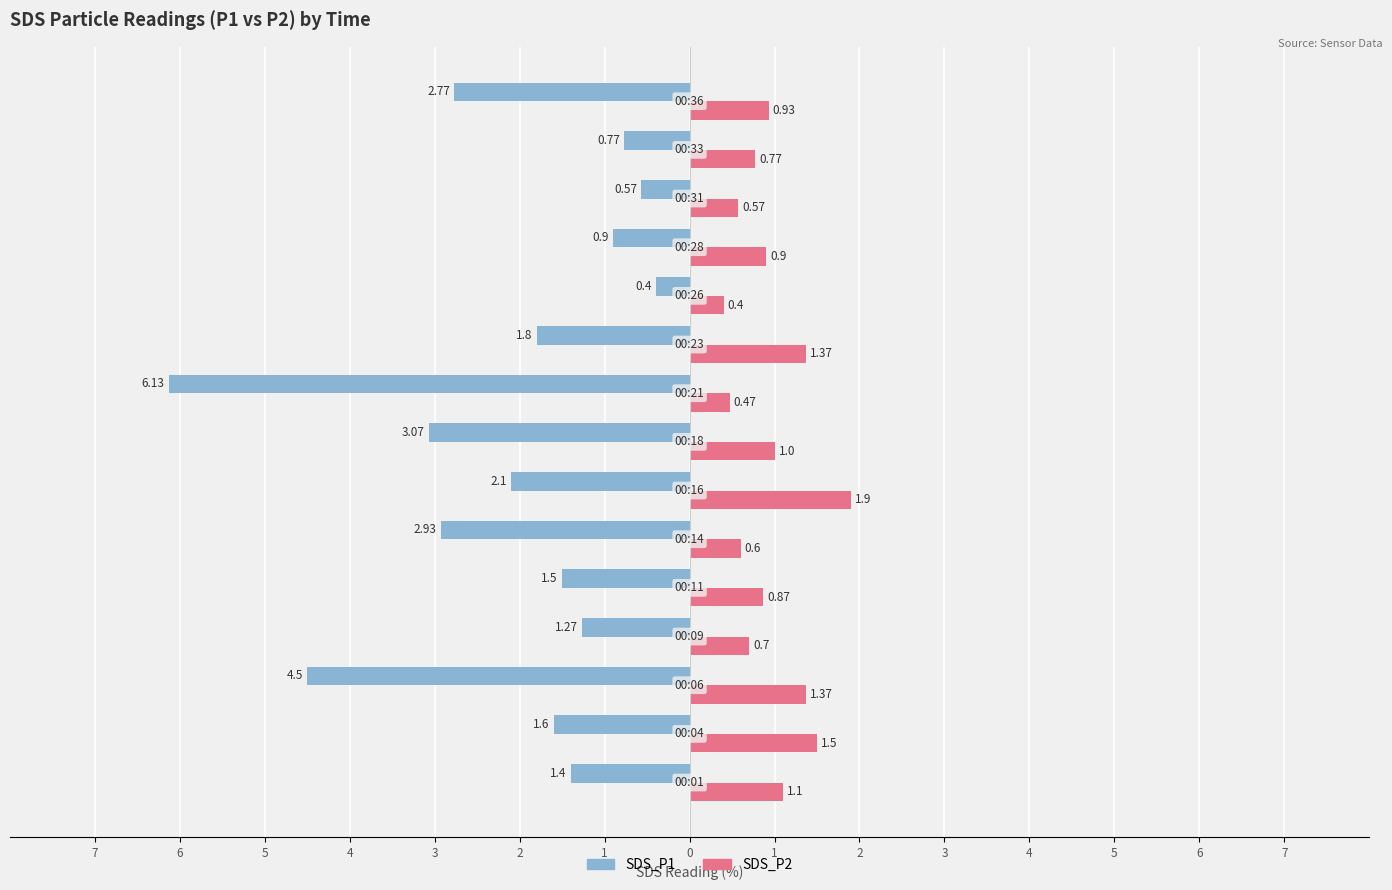

What is the average value of the SDS_P1 series?

-2.1